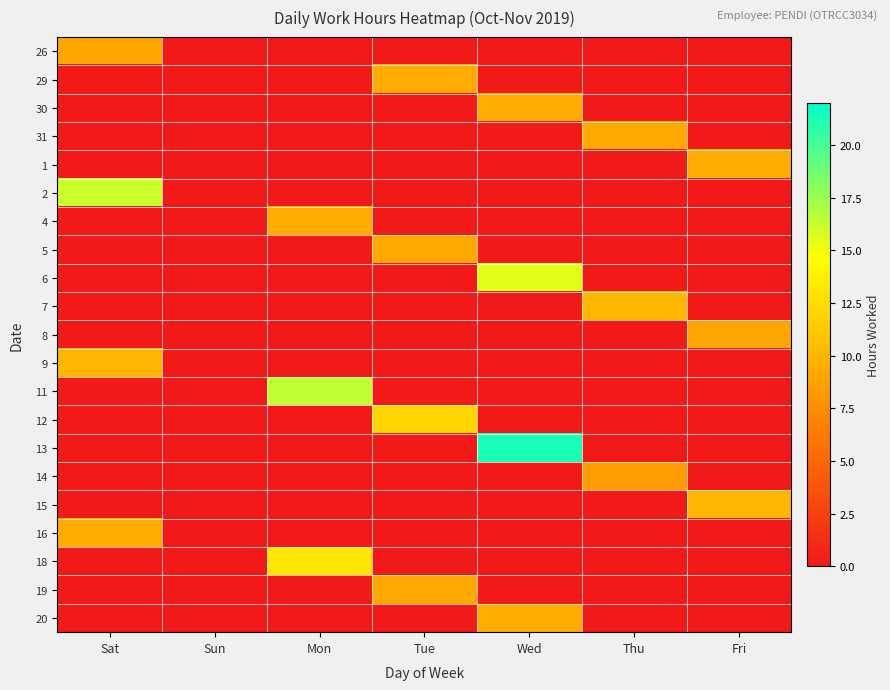

Reading left to right, transcribe all the data shown in this chart.

26: Sat=9.1	Sun=0.0	Mon=0.0	Tue=0.0	Wed=0.0	Thu=0.0	Fri=0.0
29: Sat=0.0	Sun=0.0	Mon=0.0	Tue=9.3	Wed=0.0	Thu=0.0	Fri=0.0
30: Sat=0.0	Sun=0.0	Mon=0.0	Tue=0.0	Wed=9.3	Thu=0.0	Fri=0.0
31: Sat=0.0	Sun=0.0	Mon=0.0	Tue=0.0	Wed=0.0	Thu=9.3	Fri=0.0
1: Sat=0.0	Sun=0.0	Mon=0.0	Tue=0.0	Wed=0.0	Thu=0.0	Fri=9.4
2: Sat=16.2	Sun=0.0	Mon=0.0	Tue=0.0	Wed=0.0	Thu=0.0	Fri=0.0
4: Sat=0.0	Sun=0.0	Mon=9.4	Tue=0.0	Wed=0.0	Thu=0.0	Fri=0.0
5: Sat=0.0	Sun=0.0	Mon=0.0	Tue=9.2	Wed=0.0	Thu=0.0	Fri=0.0
6: Sat=0.0	Sun=0.0	Mon=0.0	Tue=0.0	Wed=15.5	Thu=0.0	Fri=0.0
7: Sat=0.0	Sun=0.0	Mon=0.0	Tue=0.0	Wed=0.0	Thu=10.1	Fri=0.0
8: Sat=0.0	Sun=0.0	Mon=0.0	Tue=0.0	Wed=0.0	Thu=0.0	Fri=9.0
9: Sat=10.1	Sun=0.0	Mon=0.0	Tue=0.0	Wed=0.0	Thu=0.0	Fri=0.0
11: Sat=0.0	Sun=0.0	Mon=16.4	Tue=0.0	Wed=0.0	Thu=0.0	Fri=0.0
12: Sat=0.0	Sun=0.0	Mon=0.0	Tue=12.0	Wed=0.0	Thu=0.0	Fri=0.0
13: Sat=0.0	Sun=0.0	Mon=0.0	Tue=0.0	Wed=21.2	Thu=0.0	Fri=0.0
14: Sat=0.0	Sun=0.0	Mon=0.0	Tue=0.0	Wed=0.0	Thu=8.4	Fri=0.0
15: Sat=0.0	Sun=0.0	Mon=0.0	Tue=0.0	Wed=0.0	Thu=0.0	Fri=10.1
16: Sat=9.3	Sun=0.0	Mon=0.0	Tue=0.0	Wed=0.0	Thu=0.0	Fri=0.0
18: Sat=0.0	Sun=0.0	Mon=13.1	Tue=0.0	Wed=0.0	Thu=0.0	Fri=0.0
19: Sat=0.0	Sun=0.0	Mon=0.0	Tue=9.3	Wed=0.0	Thu=0.0	Fri=0.0
20: Sat=0.0	Sun=0.0	Mon=0.0	Tue=0.0	Wed=9.3	Thu=0.0	Fri=0.0